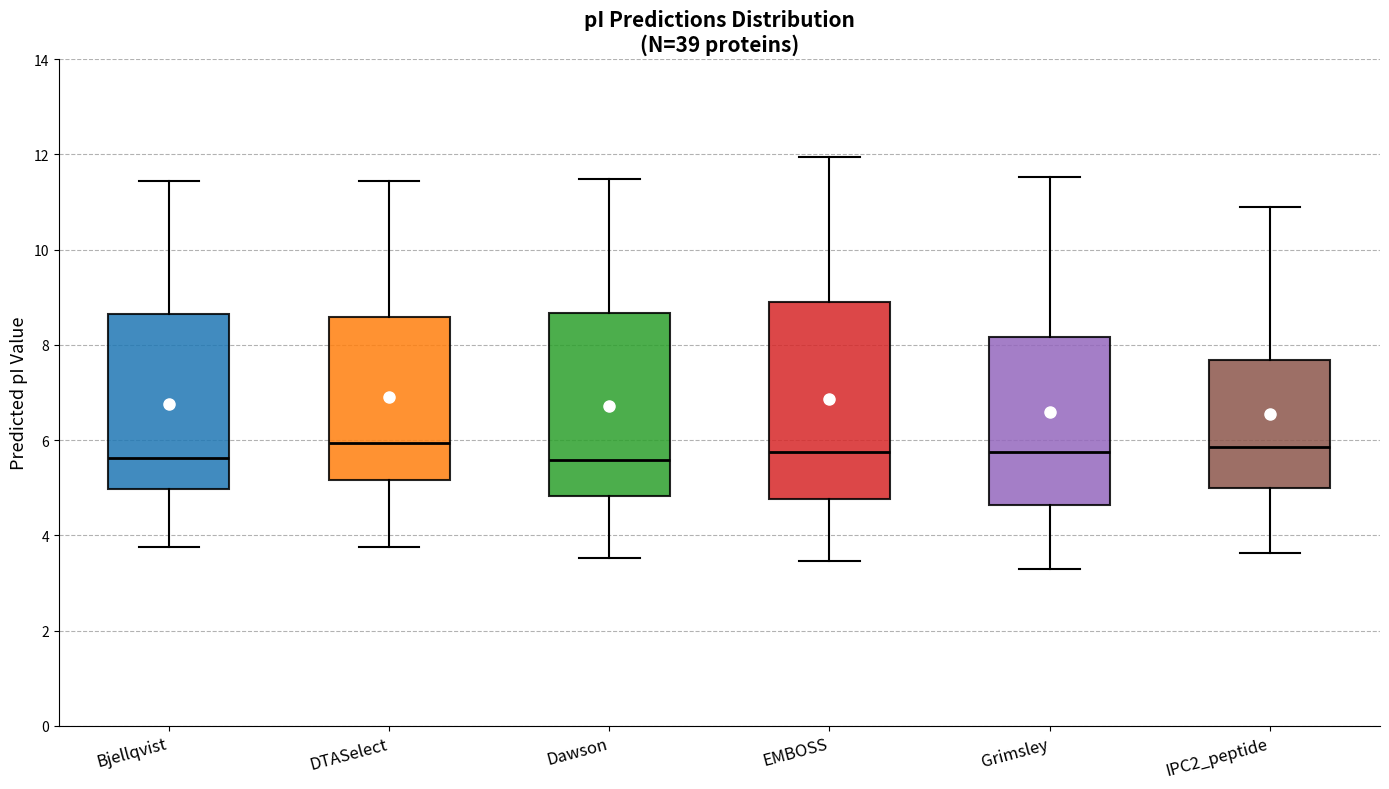

Reading left to right, transcribe this box plot: for each box, give where its median line is, the range the box spans, and where its two whiskers end, as read against the y-axis. The values are not printed on the chart, so give them approximately, as read against the axis.

Bjellqvist: median 5.6, box 5.0 to 8.6, whiskers 3.8 to 11.4
DTASelect: median 6.0, box 5.2 to 8.6, whiskers 3.8 to 11.4
Dawson: median 5.6, box 4.8 to 8.6, whiskers 3.6 to 11.4
EMBOSS: median 5.8, box 4.8 to 9.0, whiskers 3.4 to 12.0
Grimsley: median 5.8, box 4.6 to 8.2, whiskers 3.2 to 11.6
IPC2_peptide: median 5.8, box 5.0 to 7.6, whiskers 3.6 to 11.0